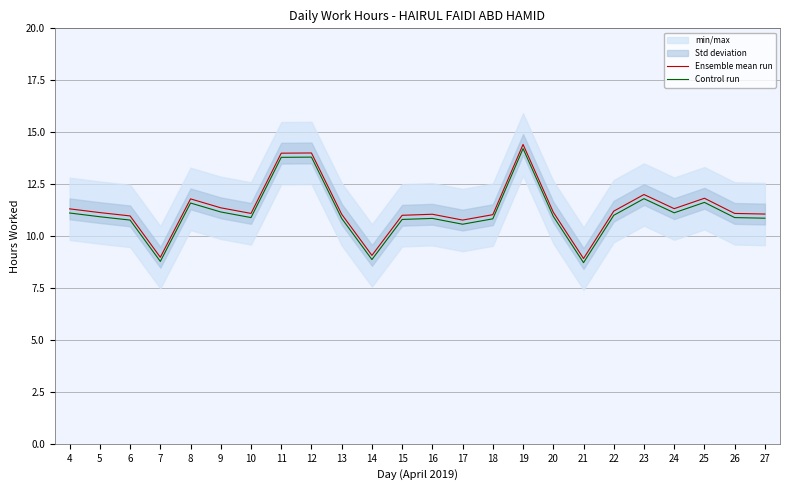

List the series in order of their overall mean, highest first.

Ensemble mean run, Control run